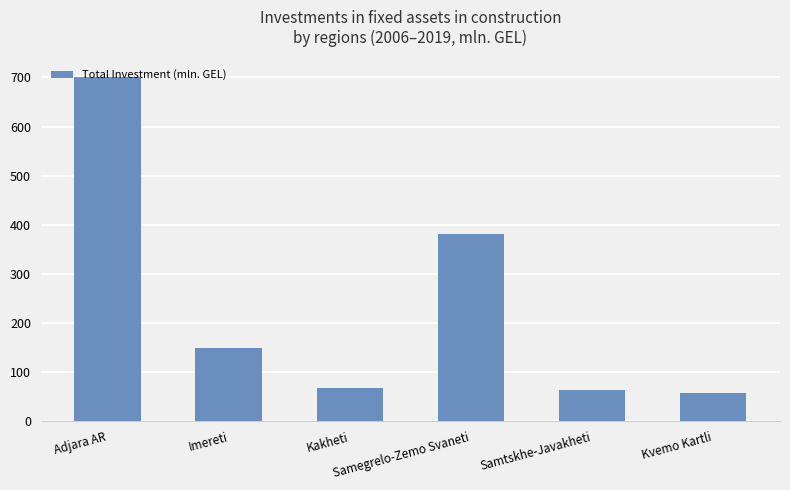

What is the value of the 3rd bar from the left?

68.7